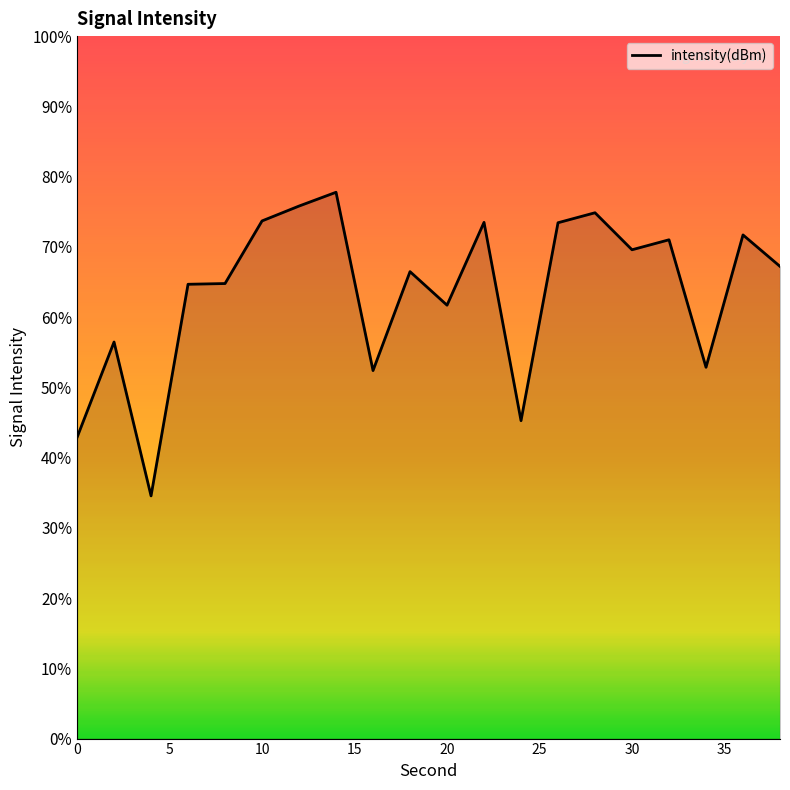

Does the chart display data point markers on the line(s)?

No